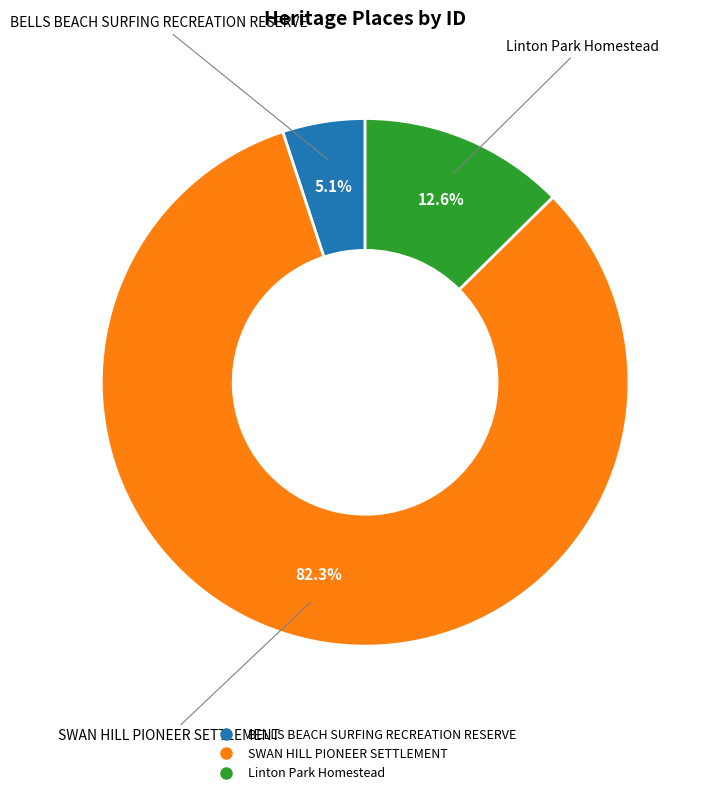

Which category accounts for the majority?

SWAN HILL PIONEER SETTLEMENT